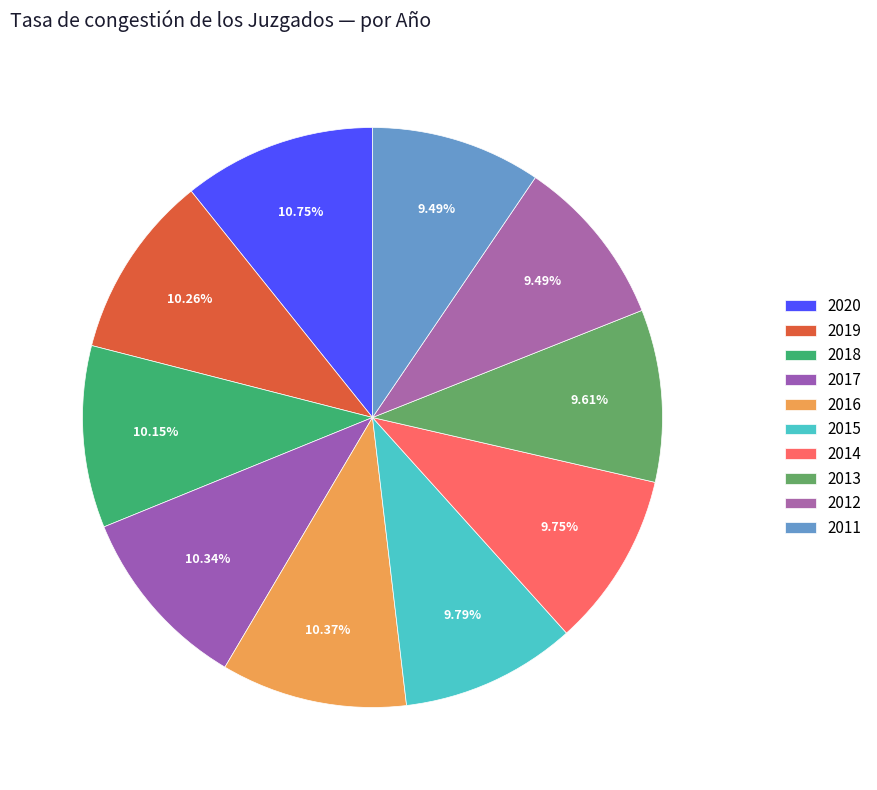

Does 2017 represent more than half of the total?

No